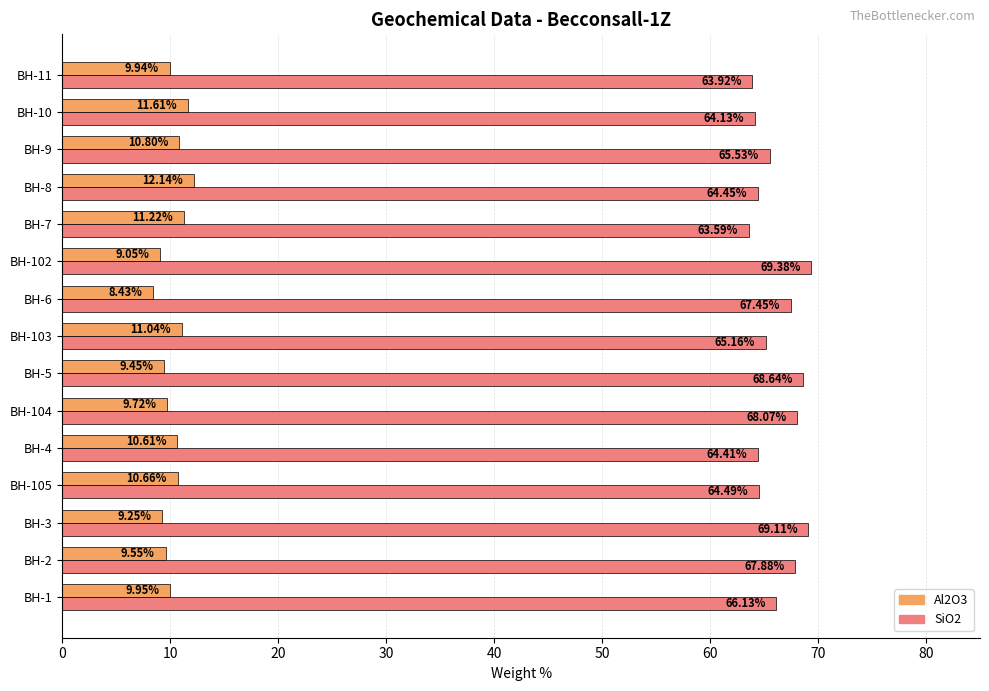

What is the average value of the SiO2 series?

66.2